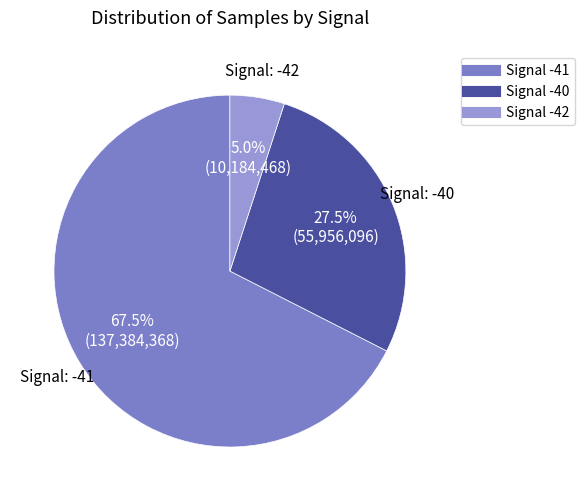

Is there any slice that represents more than half of the pie?

Yes